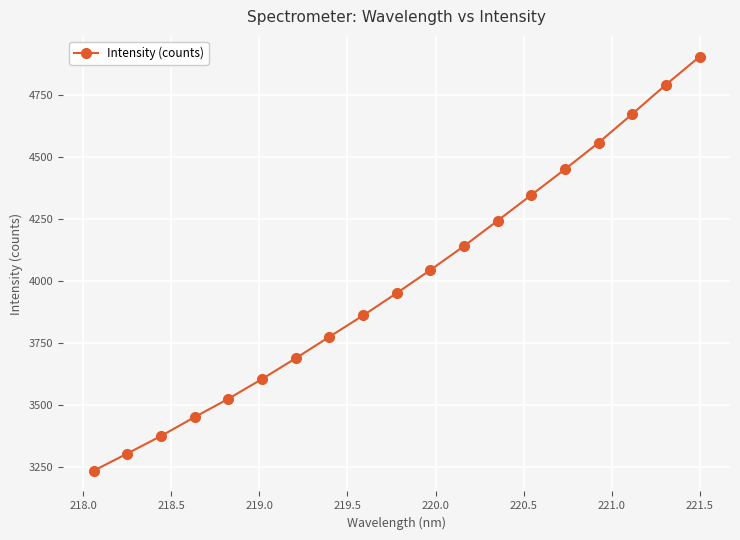

What is the smallest value displayed?

3234.4